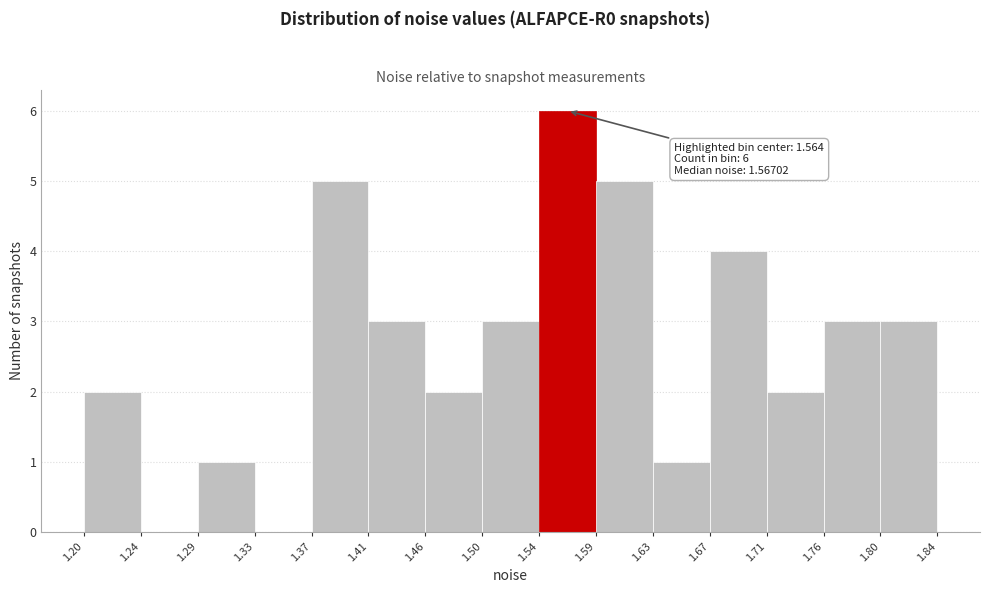

Over which range of the x-axis is the bar tallest?

1.54 to 1.59